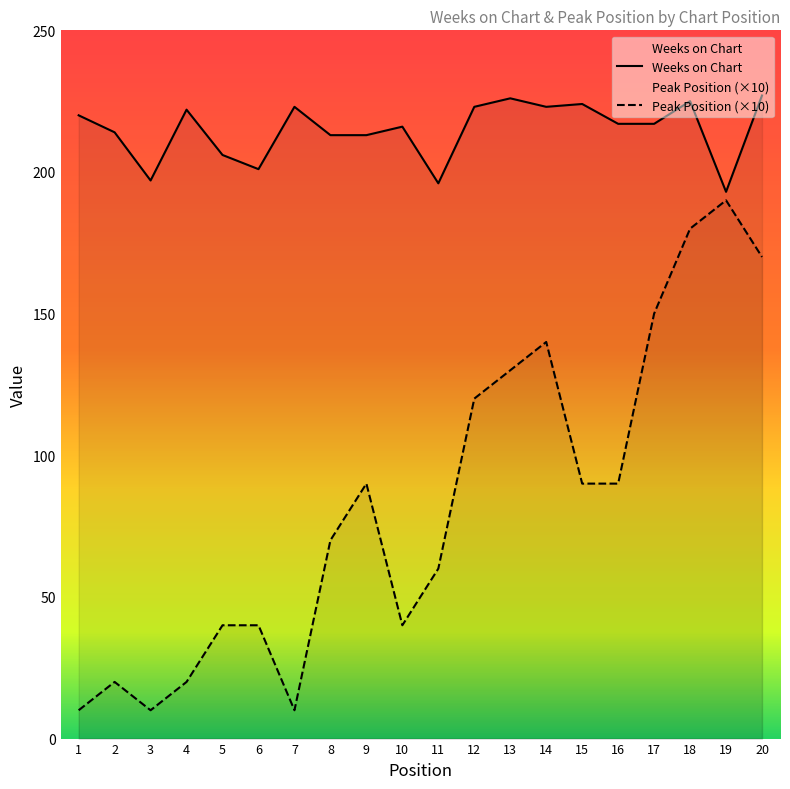

What is the minimum value for Peak Position?

10